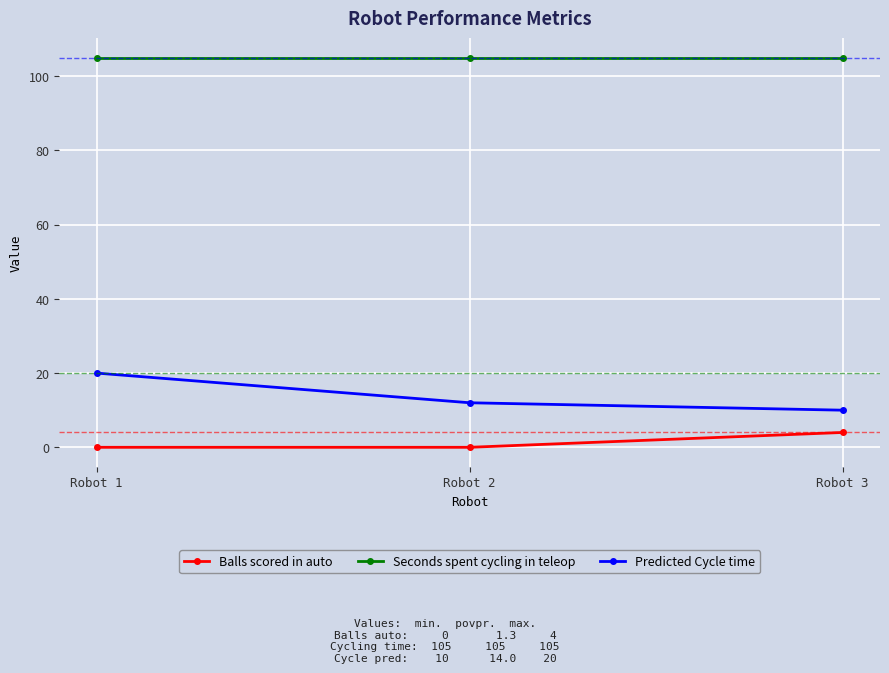

What is the value of the Seconds spent cycling in teleop point at the 1st from the left?

105